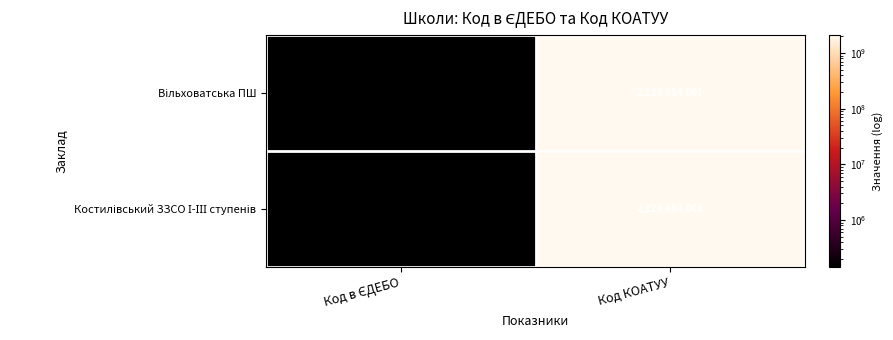

What is the total value across all series at Код КОАТУУ?

4247368002